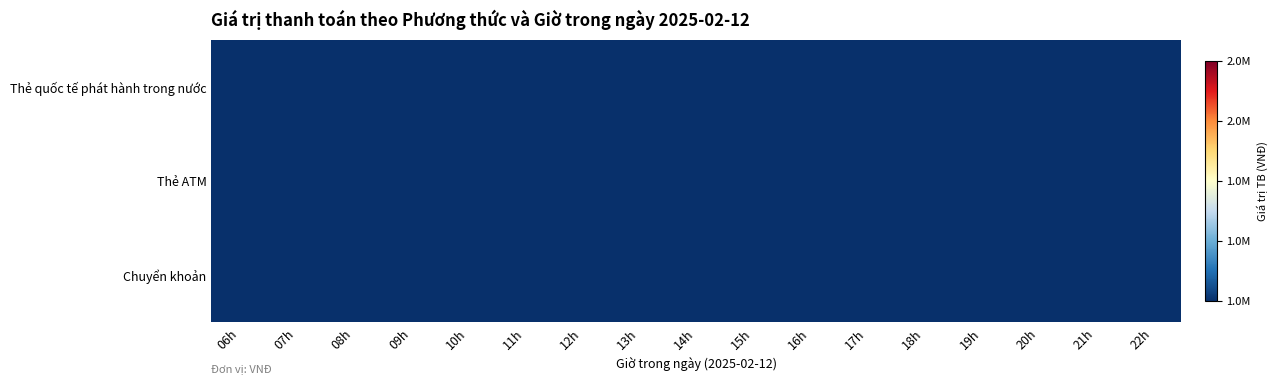

List the series in order of their overall mean, highest first.

Chuyển khoản, Thẻ ATM, Thẻ quốc tế phát hành trong nước